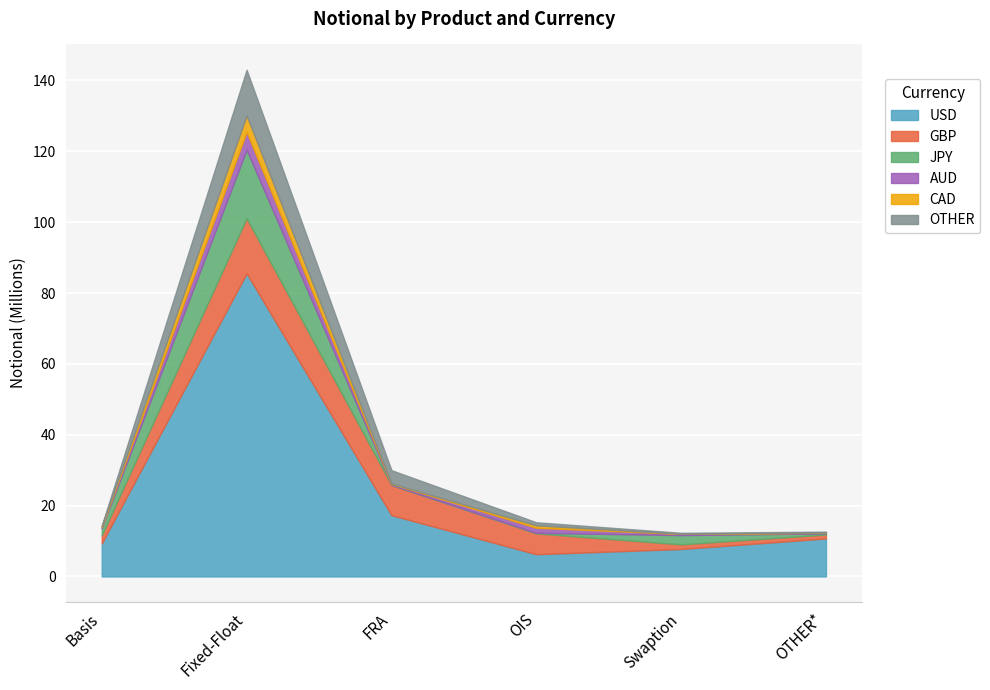

What is the sum of the CAD values at Basis and OTHER*?

182194